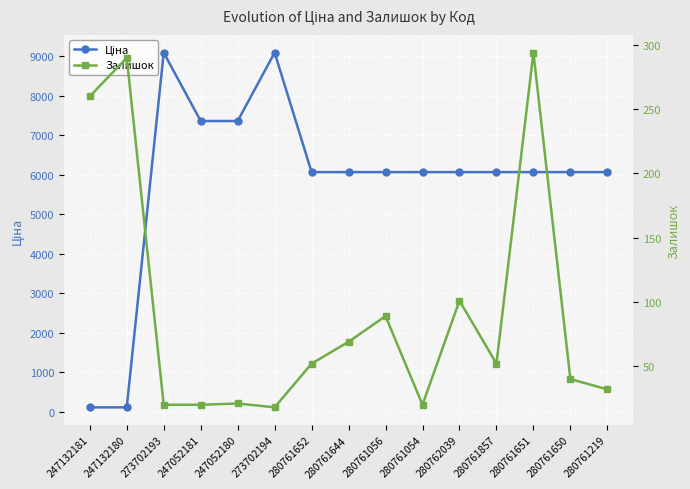

At 280762039, list the series in order from smallest to largest.

Залишок, Ціна